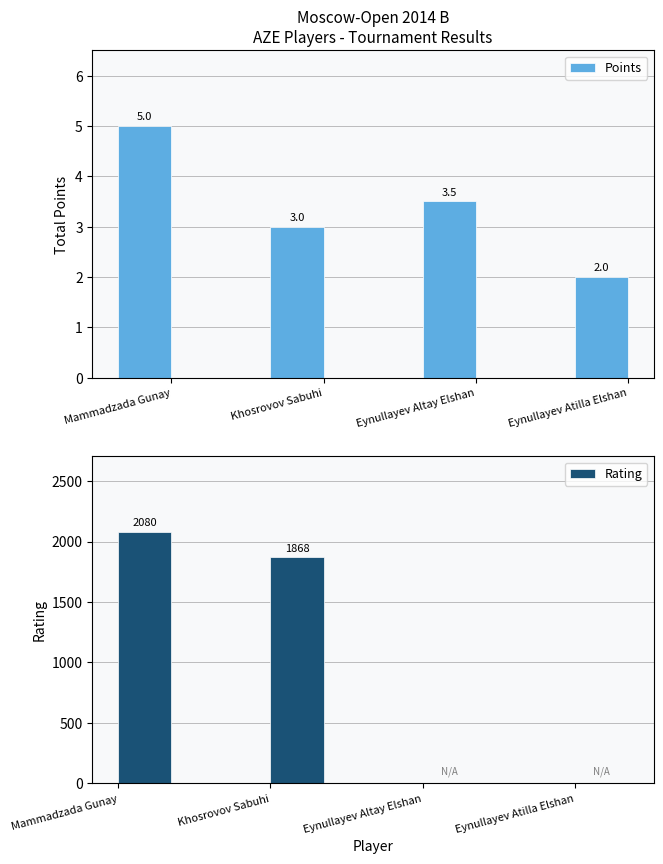

What is the label of the 1st bar from the right?

Eynullayev Atilla Elshan